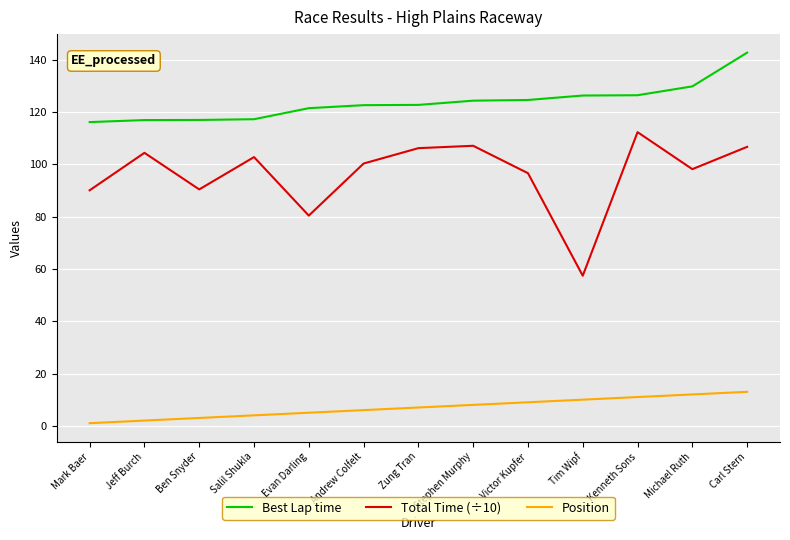

Is it true that Total Time (÷10) equals 32.4 at Tim Wipf?

False